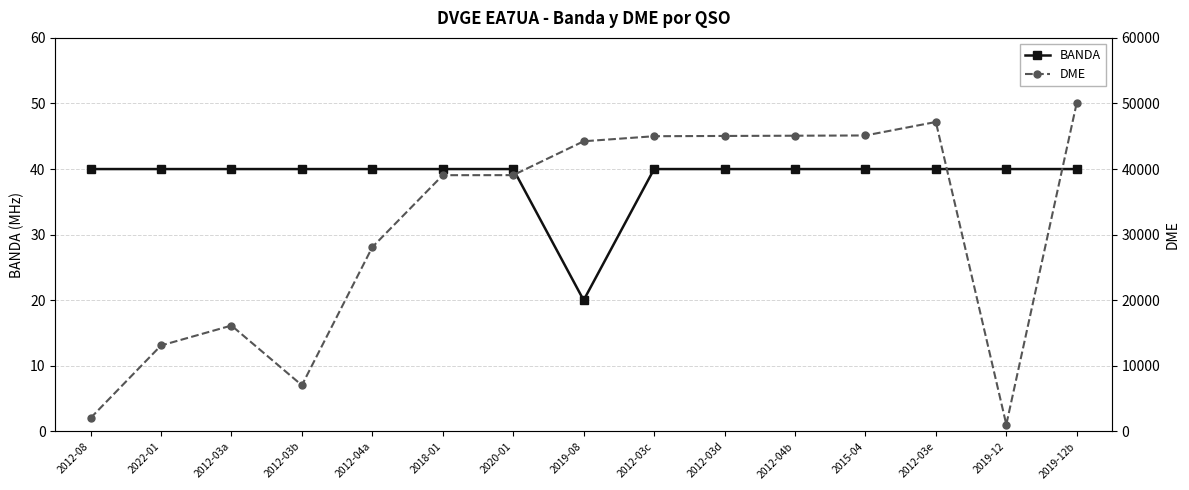

List the labels in order of DME value, largest first.

2019-12b, 2012-03e, 2015-04, 2012-04b, 2012-03d, 2012-03c, 2019-08, 2020-01, 2018-01, 2012-04a, 2012-03a, 2022-01, 2012-03b, 2012-08, 2019-12